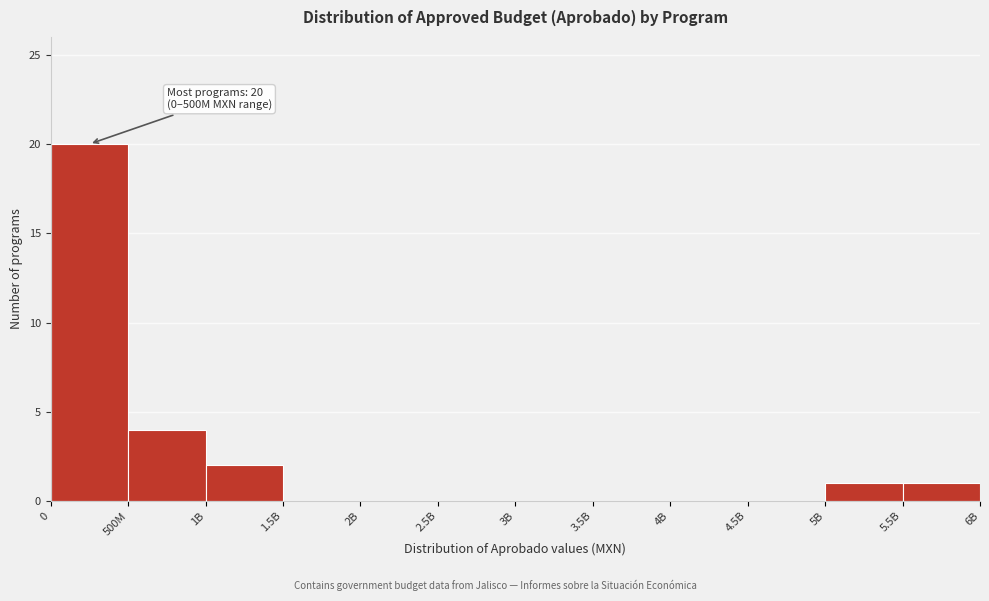

Reading right to left, extract all data points from this chart.

5.5B=1	5B=1	4.5B=0	4B=0	3.5B=0	3B=0	2.5B=0	2B=0	1.5B=0	1B=2	500M=4	0=20